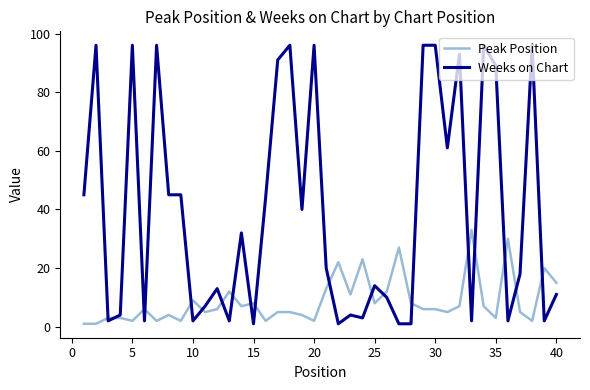

True or false: Weeks on Chart and Peak Position intersect in this chart.

True